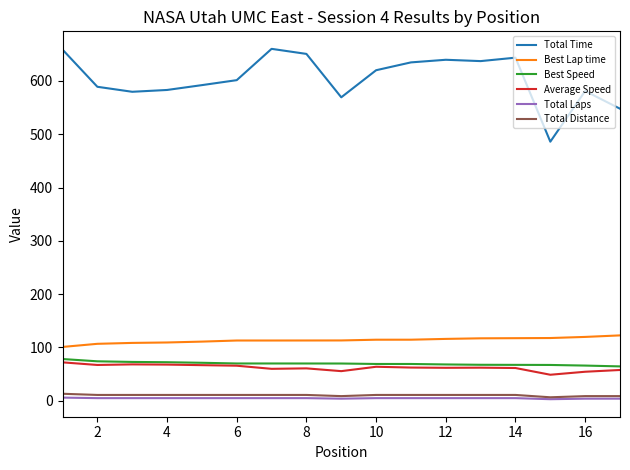

True or false: Total Distance and Average Speed intersect in this chart.

False